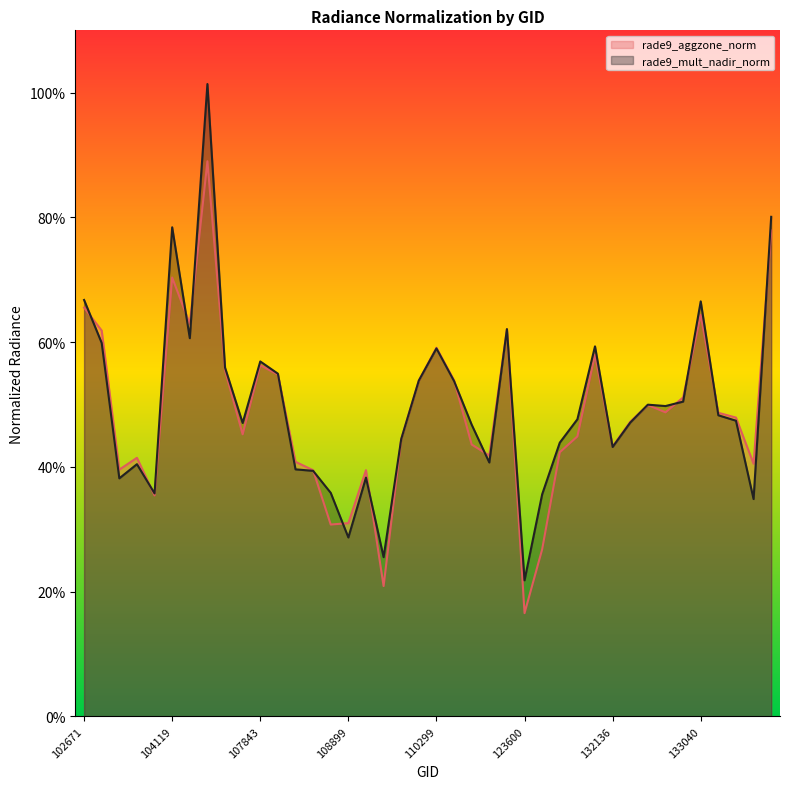

List the series in order of their overall mean, lowest first.

rade9_aggzone_norm, rade9_mult_nadir_norm